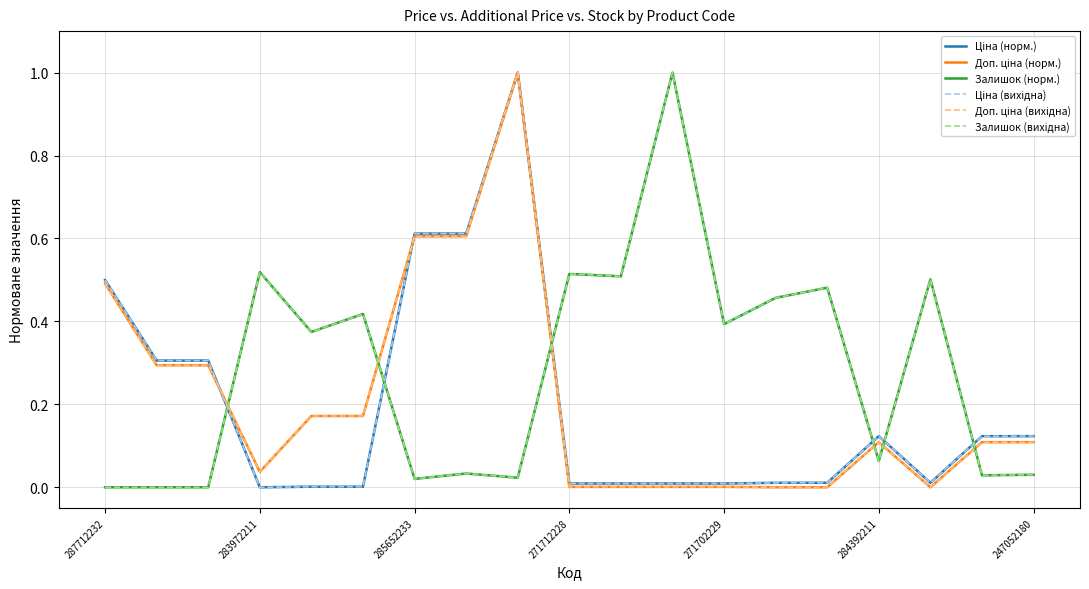

Does the chart have visible grid lines?

Yes